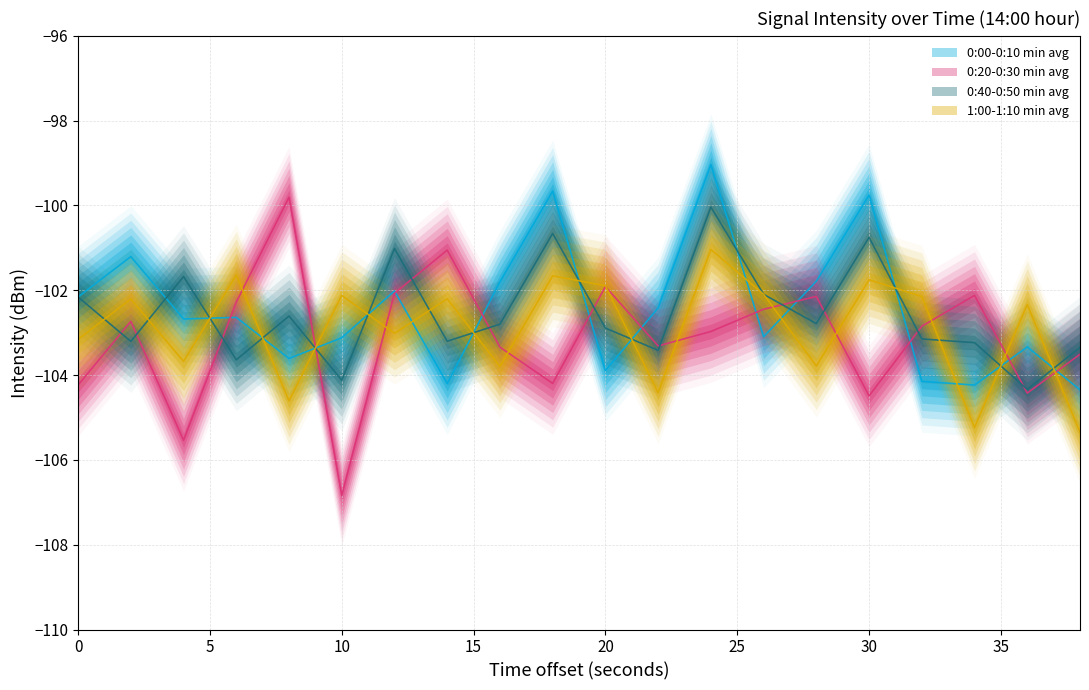

Reading left to right, transcribe all the data shown in this chart.

0:00-0:10 min avg: 0=-102.2	2=-101.2	4=-102.7	6=-102.6	8=-103.6	10=-103.1	12=-102.0	14=-104.2	16=-101.8	18=-99.7	20=-103.9	22=-102.4	24=-99.0	26=-103.1	28=-101.8	30=-99.8	32=-104.1	34=-104.2	36=-103.3	38=-104.3
0:20-0:30 min avg: 0=-104.2	2=-102.7	4=-105.5	6=-102.3	8=-99.8	10=-106.8	12=-102.1	14=-101.1	16=-103.3	18=-104.2	20=-101.9	22=-103.3	24=-103.0	26=-102.4	28=-102.1	30=-104.5	32=-102.8	34=-102.1	36=-104.4	38=-103.5
0:40-0:50 min avg: 0=-102.2	2=-103.2	4=-101.7	6=-103.6	8=-102.6	10=-104.1	12=-101.0	14=-103.2	16=-102.8	18=-100.7	20=-102.9	22=-103.4	24=-100.0	26=-102.1	28=-102.8	30=-100.8	32=-103.1	34=-103.2	36=-104.3	38=-103.3
1:00-1:10 min avg: 0=-103.2	2=-102.2	4=-103.7	6=-101.6	8=-104.6	10=-102.1	12=-103.0	14=-102.2	16=-103.8	18=-101.7	20=-101.9	22=-104.4	24=-101.0	26=-102.1	28=-103.8	30=-101.8	32=-102.1	34=-105.2	36=-102.3	38=-105.3